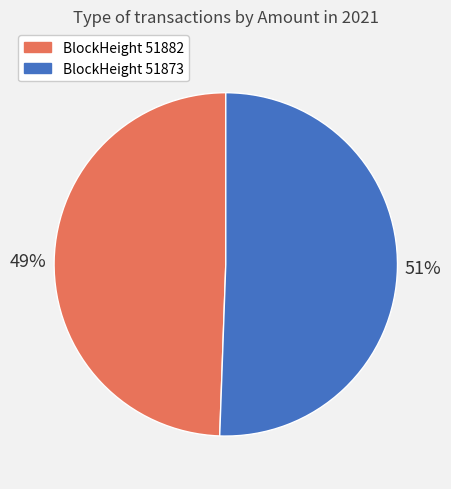

To the nearest percent, what is the average slice percentage?

50%